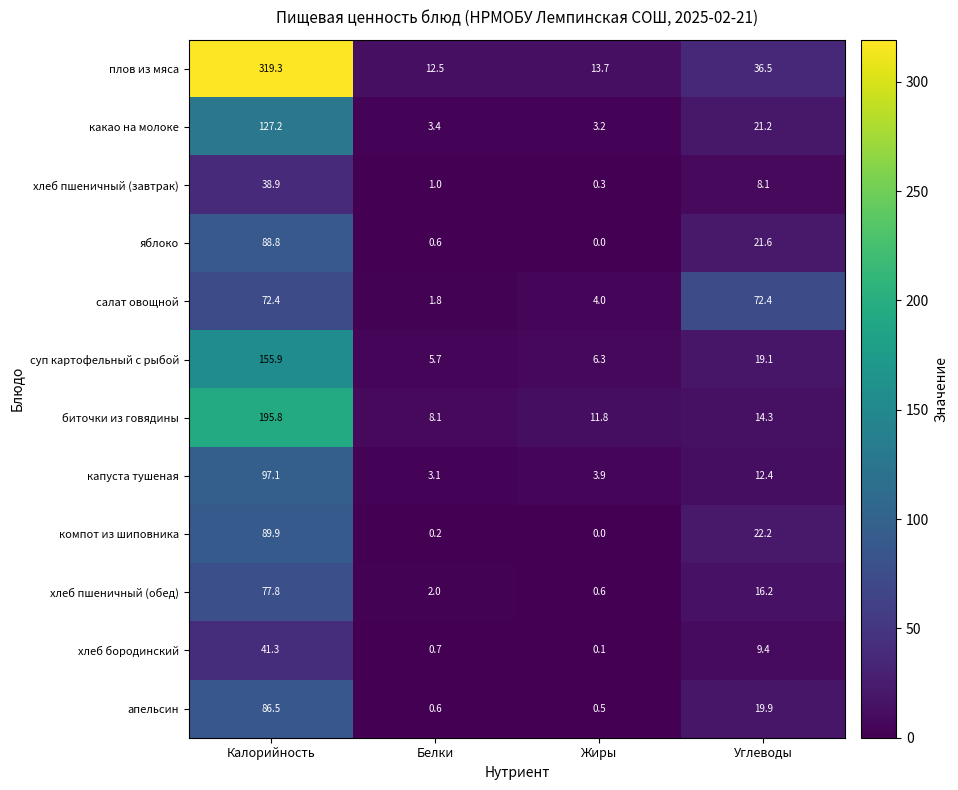

Rank the series at Углеводы from lowest to highest value.

хлеб пшеничный (завтрак), хлеб бородинский, капуста тушеная, биточки из говядины, хлеб пшеничный (обед), суп картофельный с рыбой, апельсин, какао на молоке, яблоко, компот из шиповника, плов из мяса, салат овощной